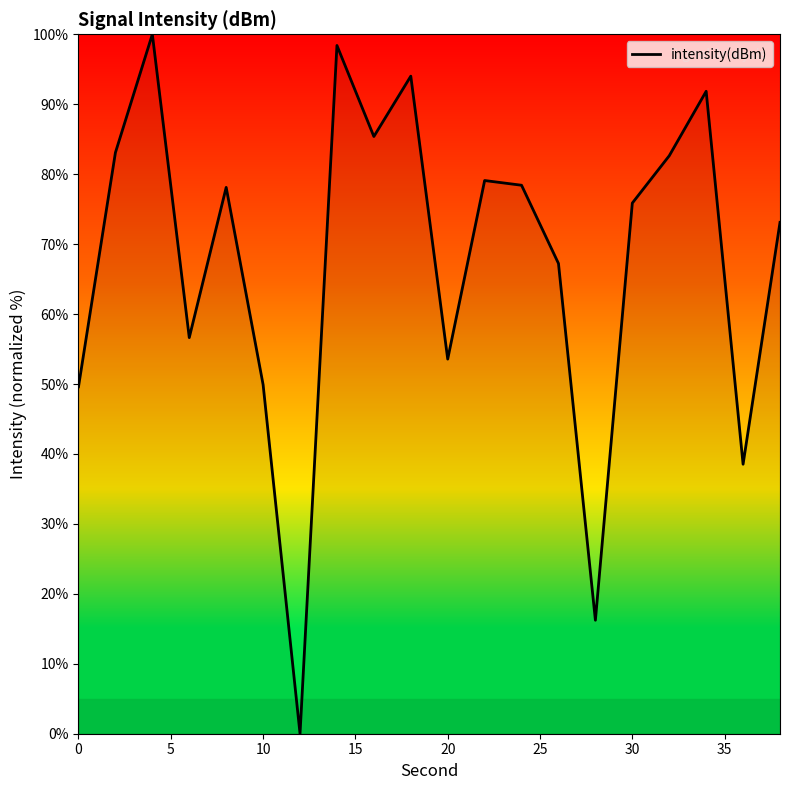

How many interior local peaks (higher than both neighbors) does the data have?

6